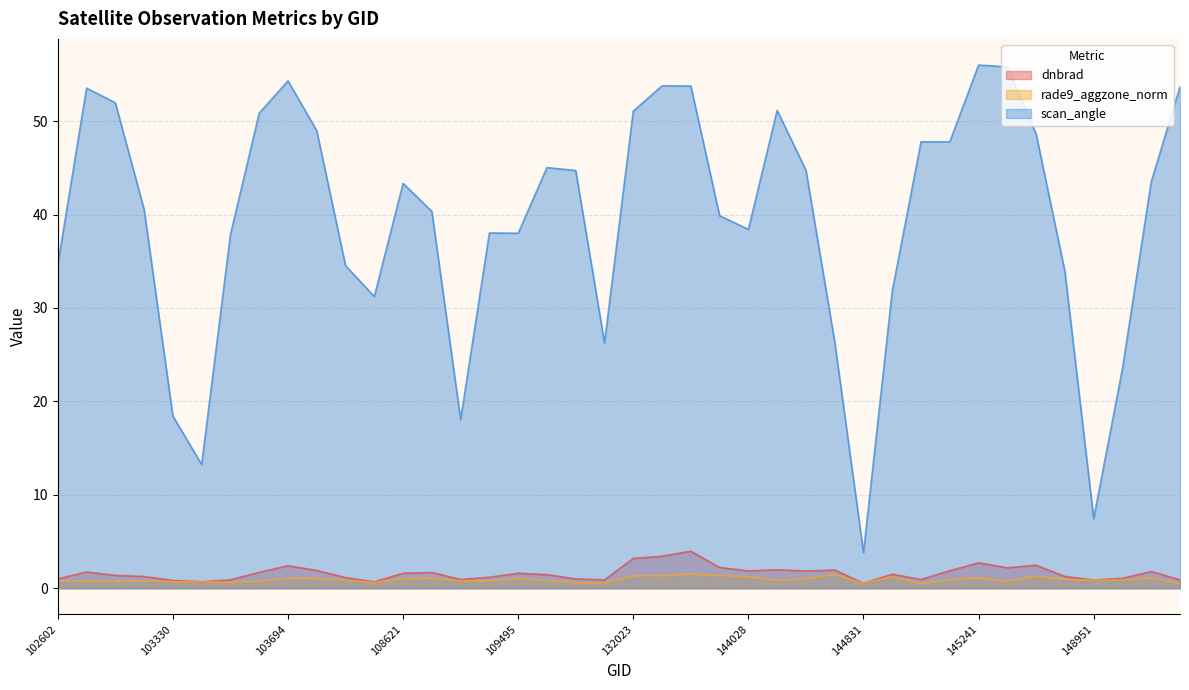

Reading left to right, extract all data points from this chart.

dnbrad: 1.0	1.7	1.4	1.3	0.8	0.7	0.9	1.7	2.4	1.9	1.1	0.7	1.6	1.7	0.9	1.2	1.6	1.5	1.0	0.9	3.2	3.4	4.0	2.2	1.9	2.0	1.8	1.9	0.5	1.5	0.9	1.9	2.7	2.2	2.5	1.3	0.9	1.1	1.8	0.9
rade9_aggzone_norm: 0.8	0.8	0.7	0.8	0.7	0.7	0.6	0.7	1.1	1.0	0.9	0.6	1.0	1.0	0.8	0.8	1.1	0.8	0.6	0.6	1.3	1.3	1.5	1.4	1.2	0.8	1.0	1.4	0.5	1.2	0.5	0.9	1.1	0.7	1.3	0.9	0.9	0.9	1.1	0.5
scan_angle: 34.6	53.5	52.0	40.5	18.4	13.3	37.8	50.9	54.3	49.0	34.5	31.2	43.3	40.3	18.1	38.0	38.0	45.0	44.7	26.3	51.1	53.8	53.8	39.9	38.4	51.2	44.7	26.4	3.8	31.8	47.8	47.8	56.0	55.8	48.6	33.9	7.4	23.5	43.5	53.7